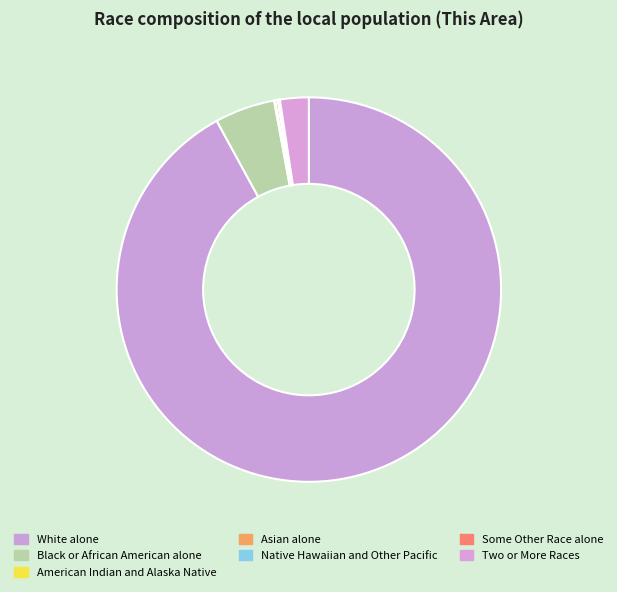

To the nearest percent, what is the average slice percentage?

14%